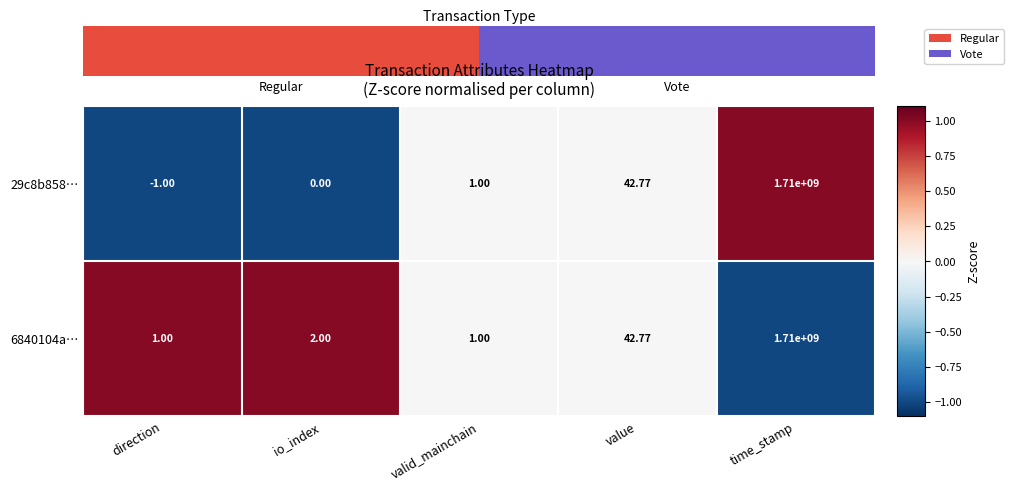

Where is 29c8b858… nearest to the value 854999999?

value